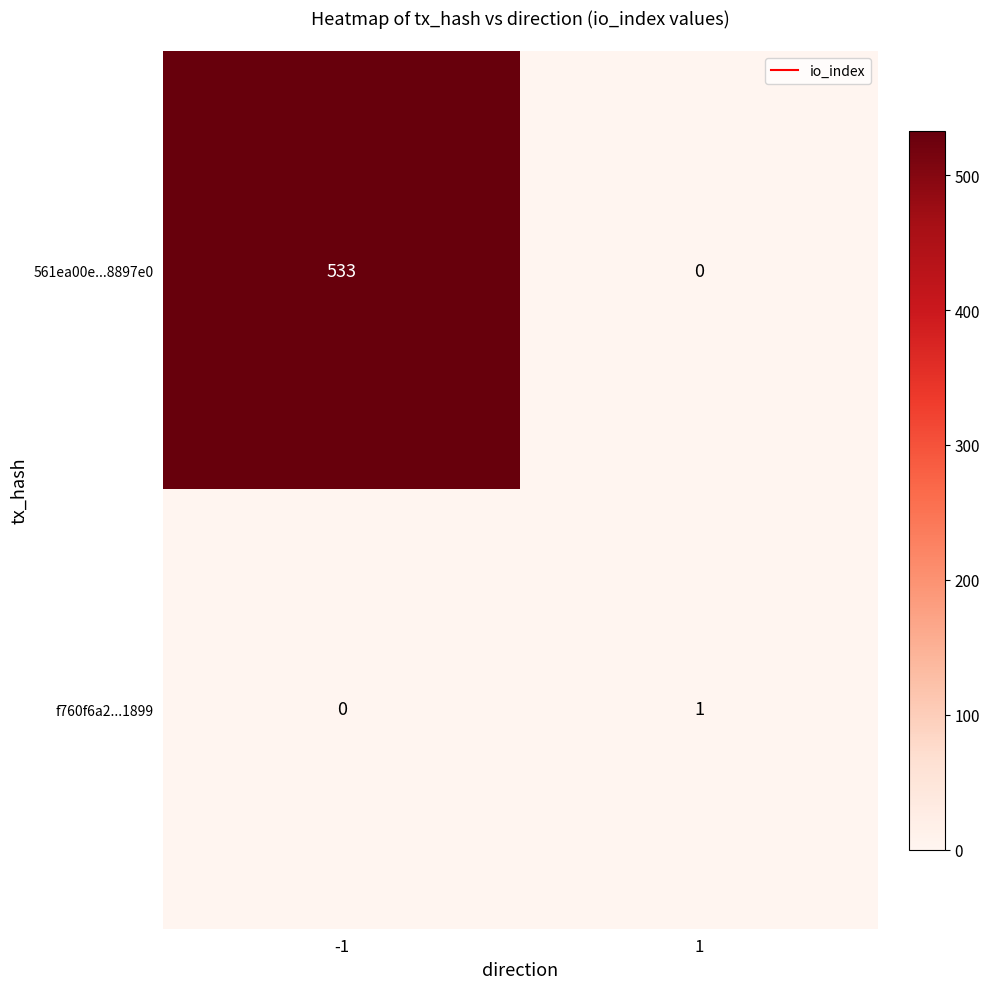

At how many categories does at least one series exceed 5?

1